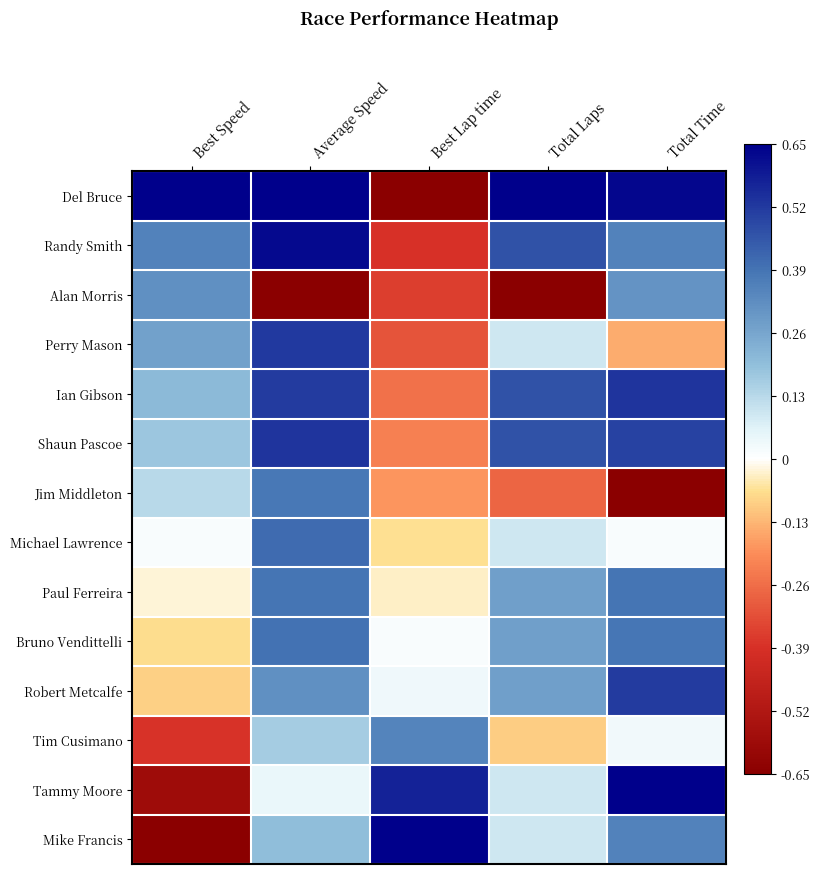

Which category has the lowest value across all series?

Best Lap time